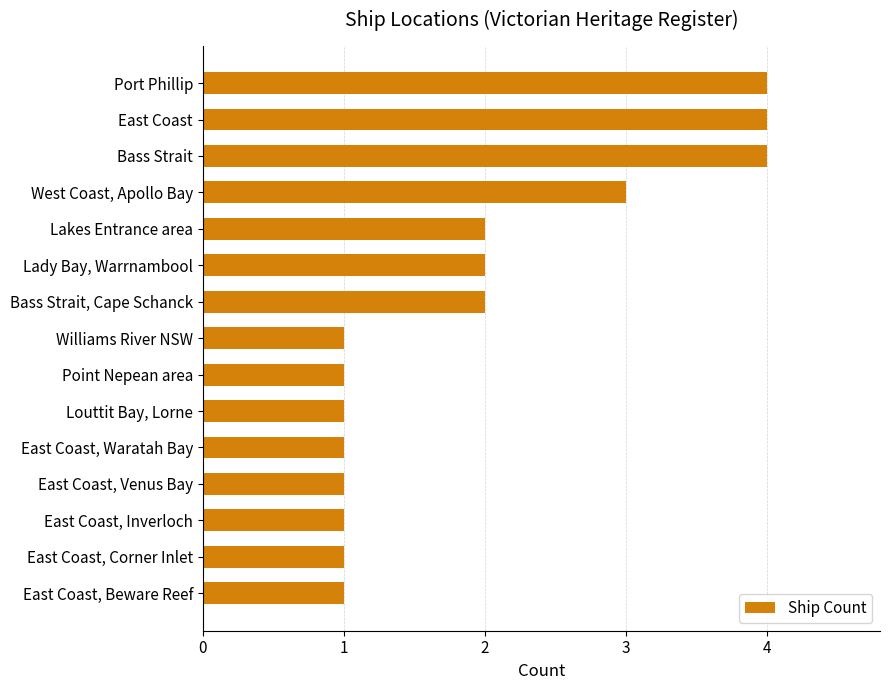

What is the average value?

2